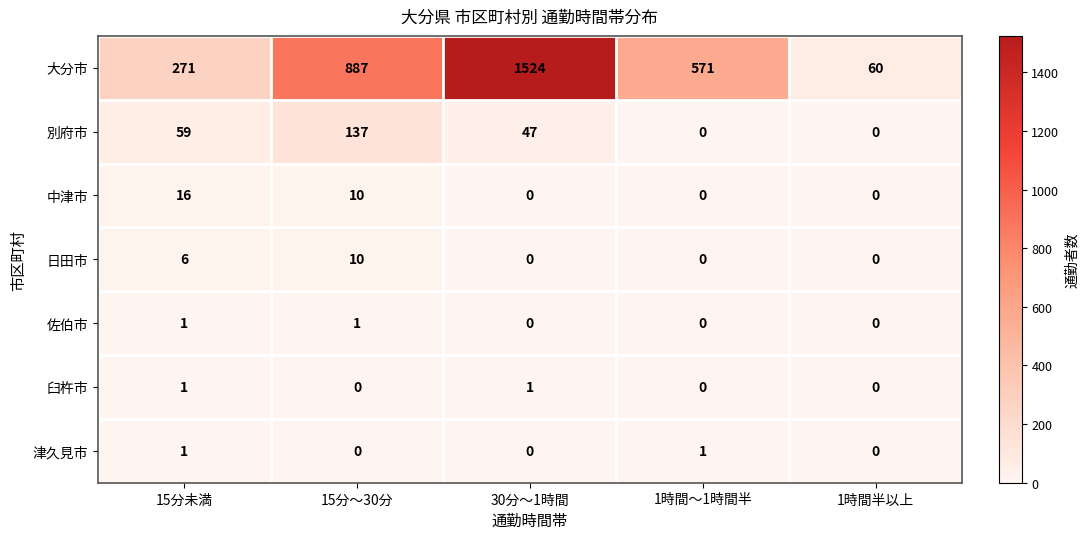

Count the 臼杵市 values in the range 0 to 1.

5